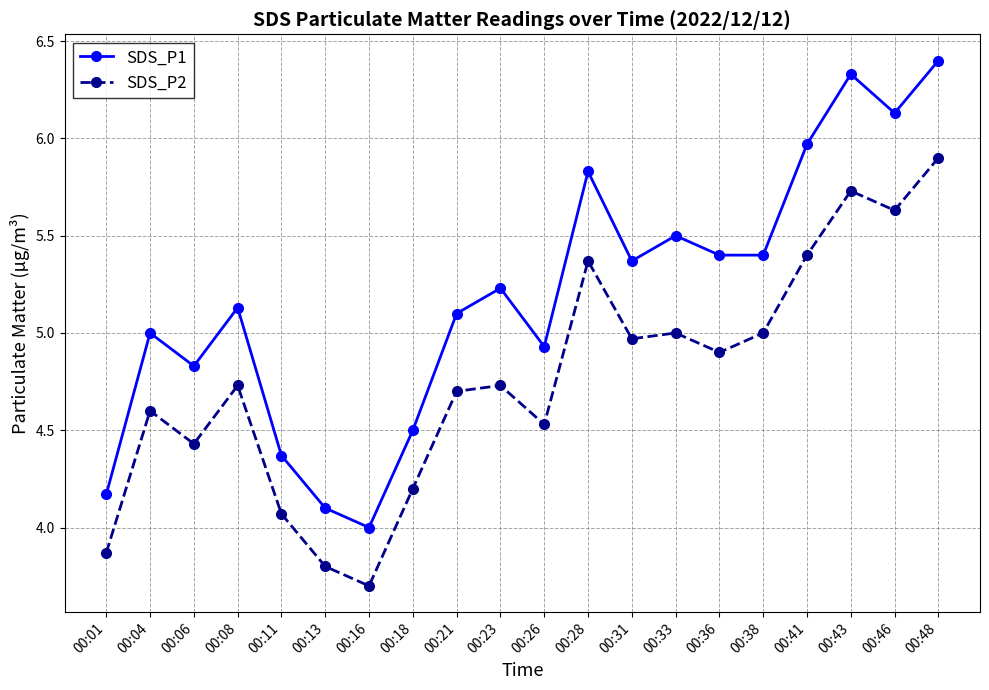

Which category has the highest value in the SDS_P1 series?

00:48